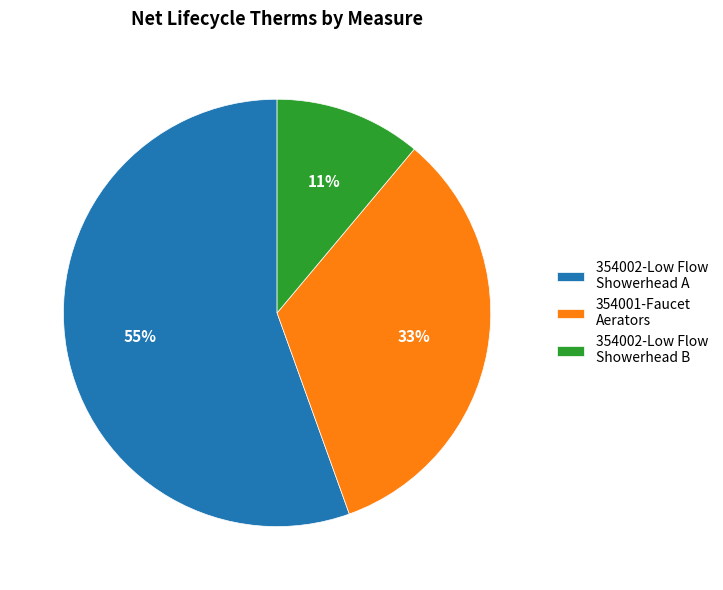

To the nearest percent, what portion does 354001-Faucet Aerators represent?

33%